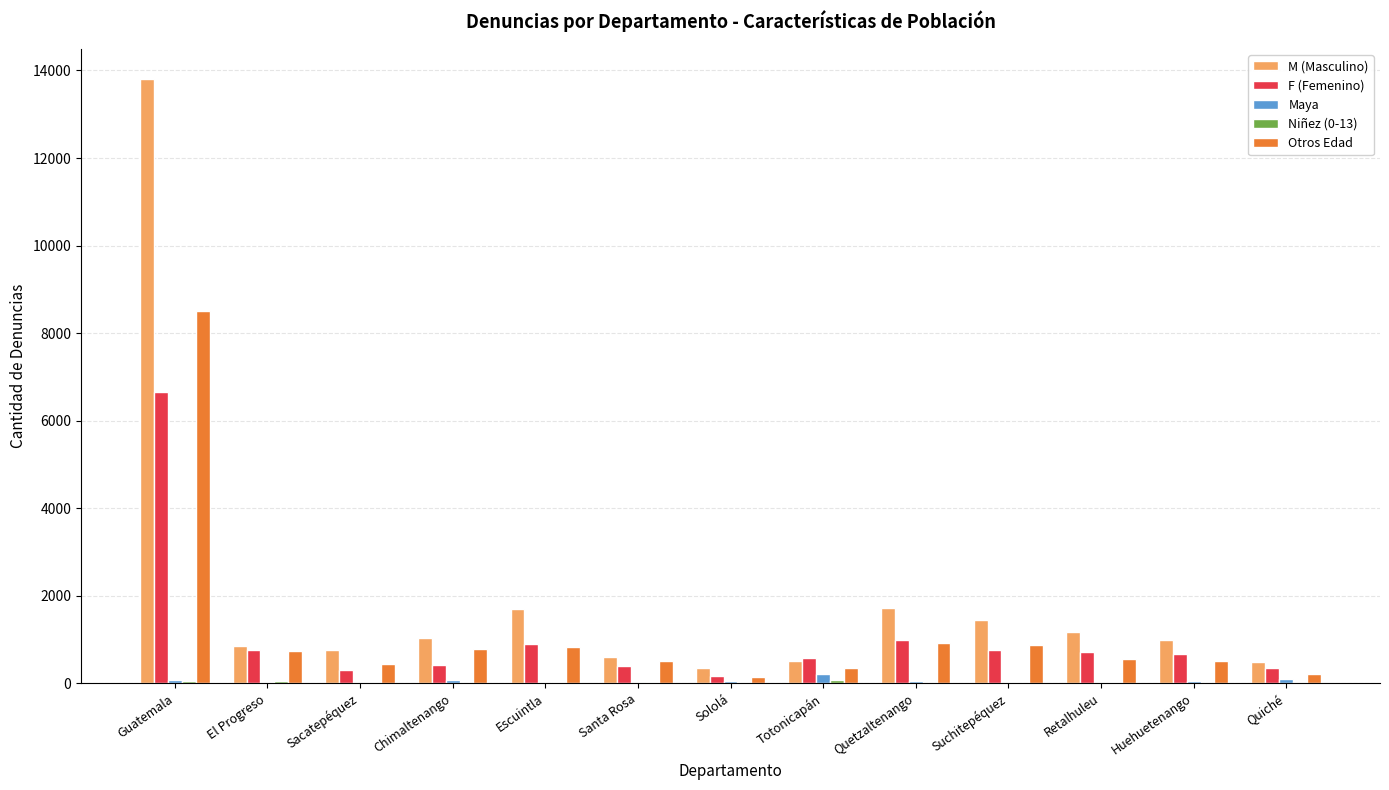

What is the sum of all M (Masculino) values?

25441